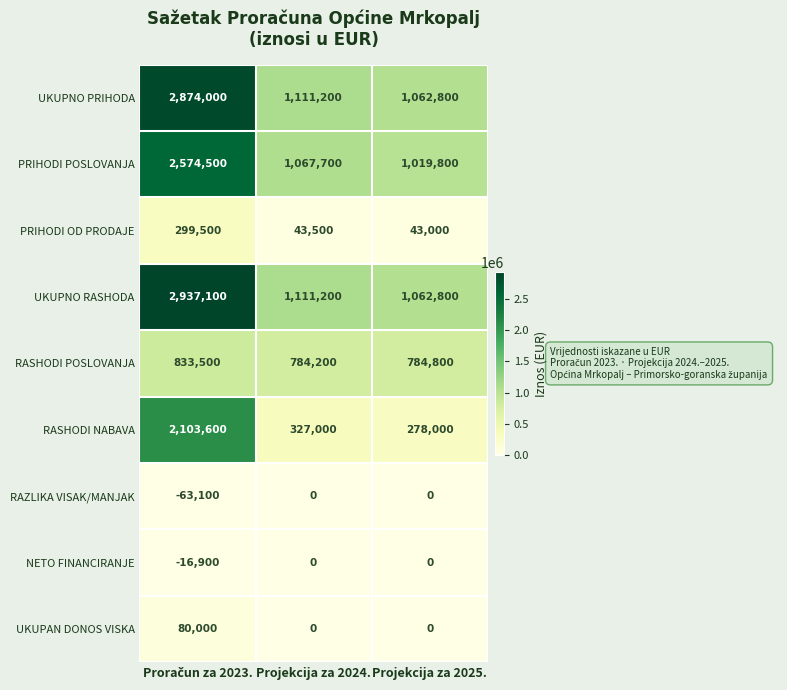

The value of RASHODI NABAVA at Projekcija za 2024. is 466048. True or false?

False